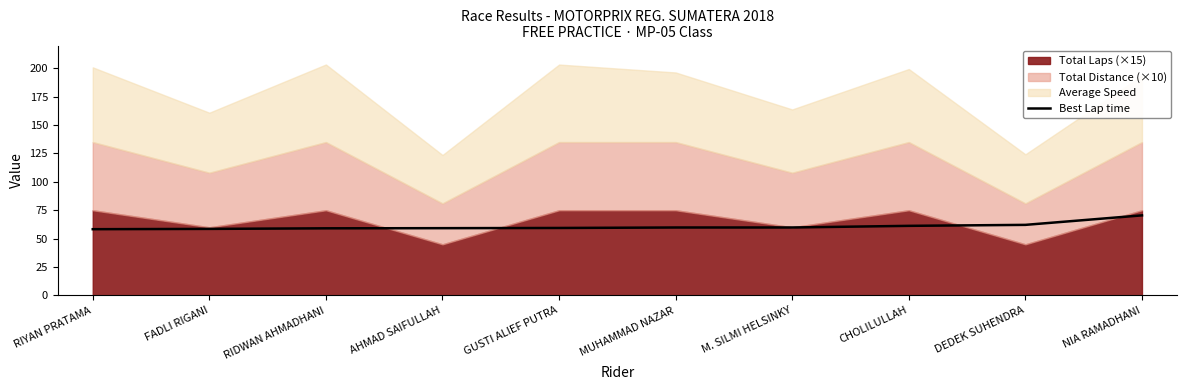

True or false: the data has more than 1 interior local peaks.

False